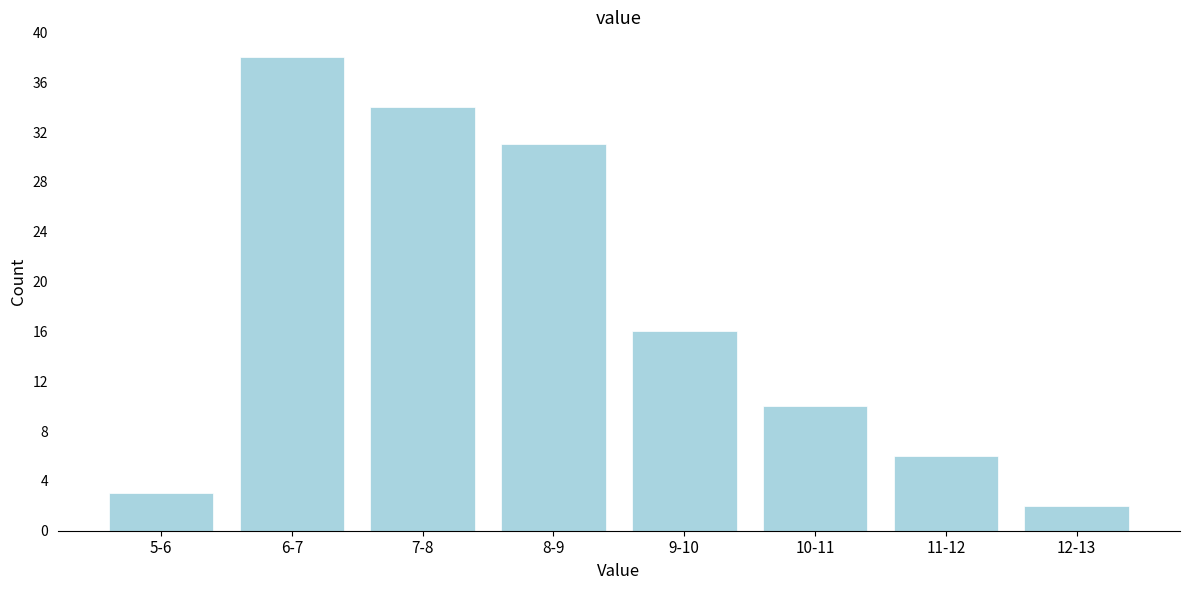

Reading right to left, what are all the values shown in this chart?

2	6	10	16	31	34	38	3